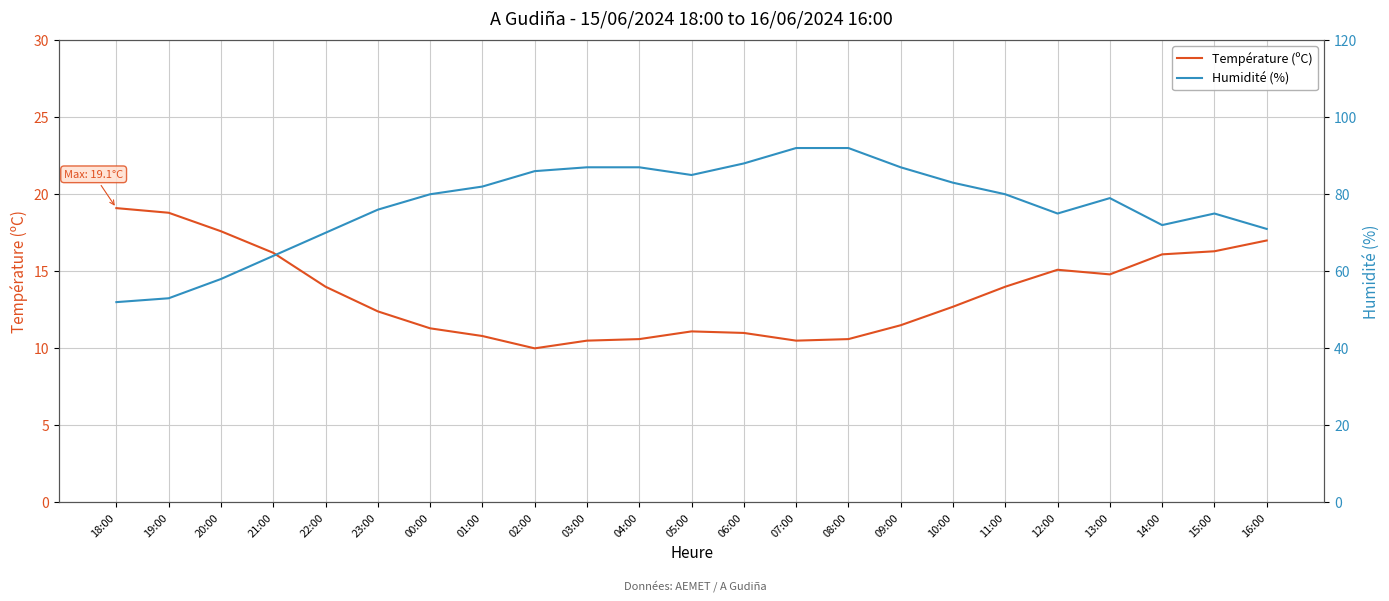

Rank the series by their maximum value, from lowest to highest.

Température (ºC), Humidité (%)